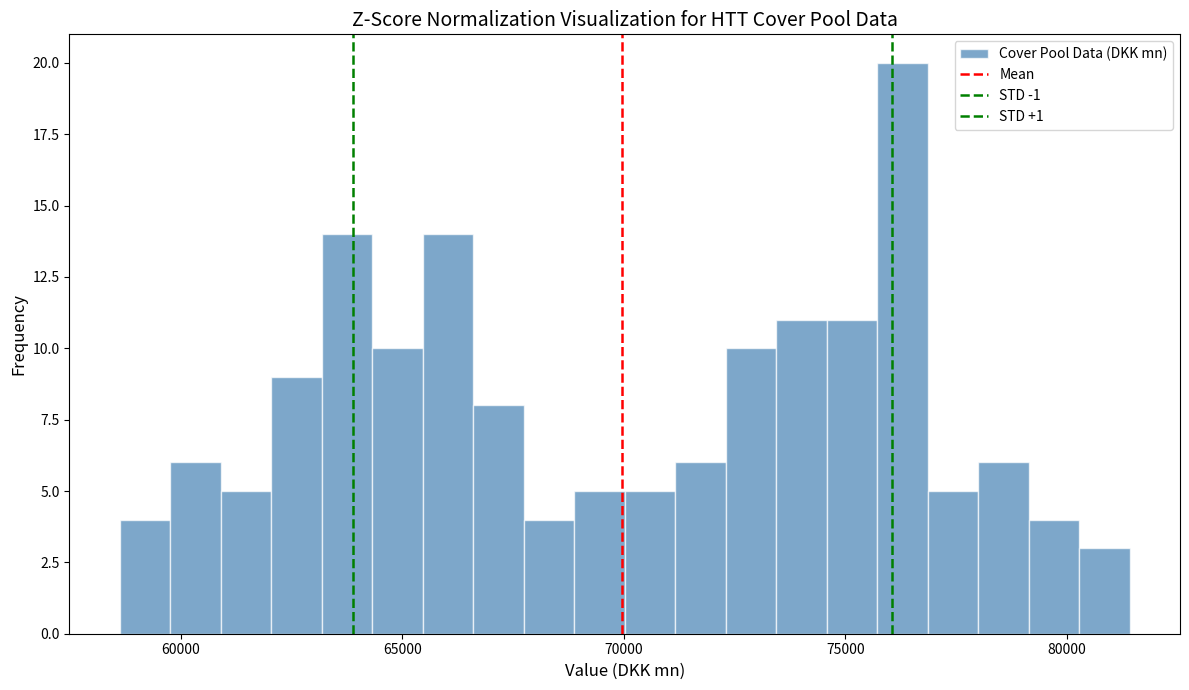

Around what value on the x-axis is the tallest bar? Give the approximate position of its centre, as read against the axis.

76500